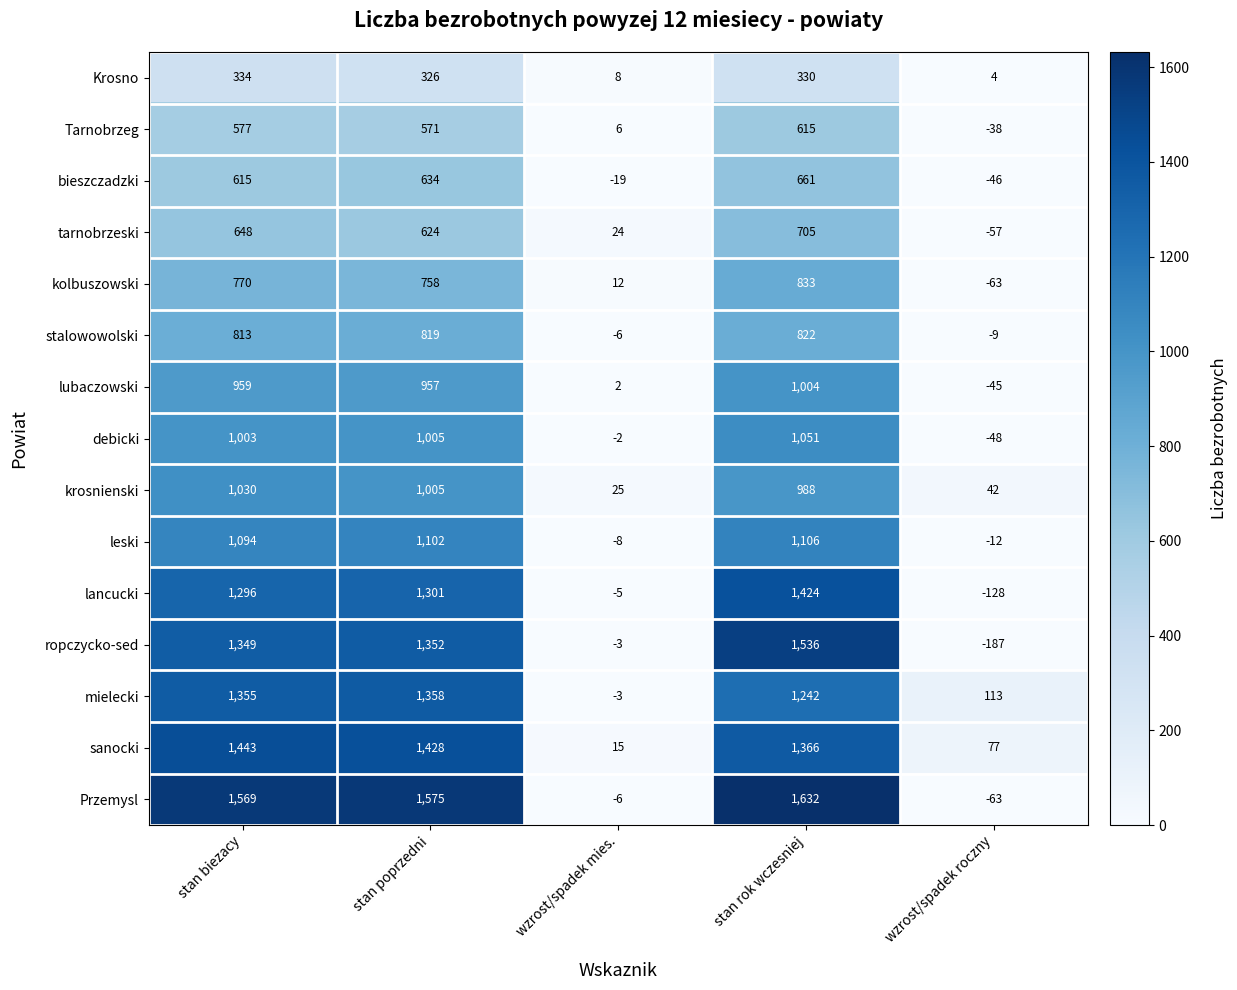

Rank the categories by leski value from highest to lowest.

stan rok wczesniej, stan poprzedni, stan biezacy, wzrost/spadek mies., wzrost/spadek roczny